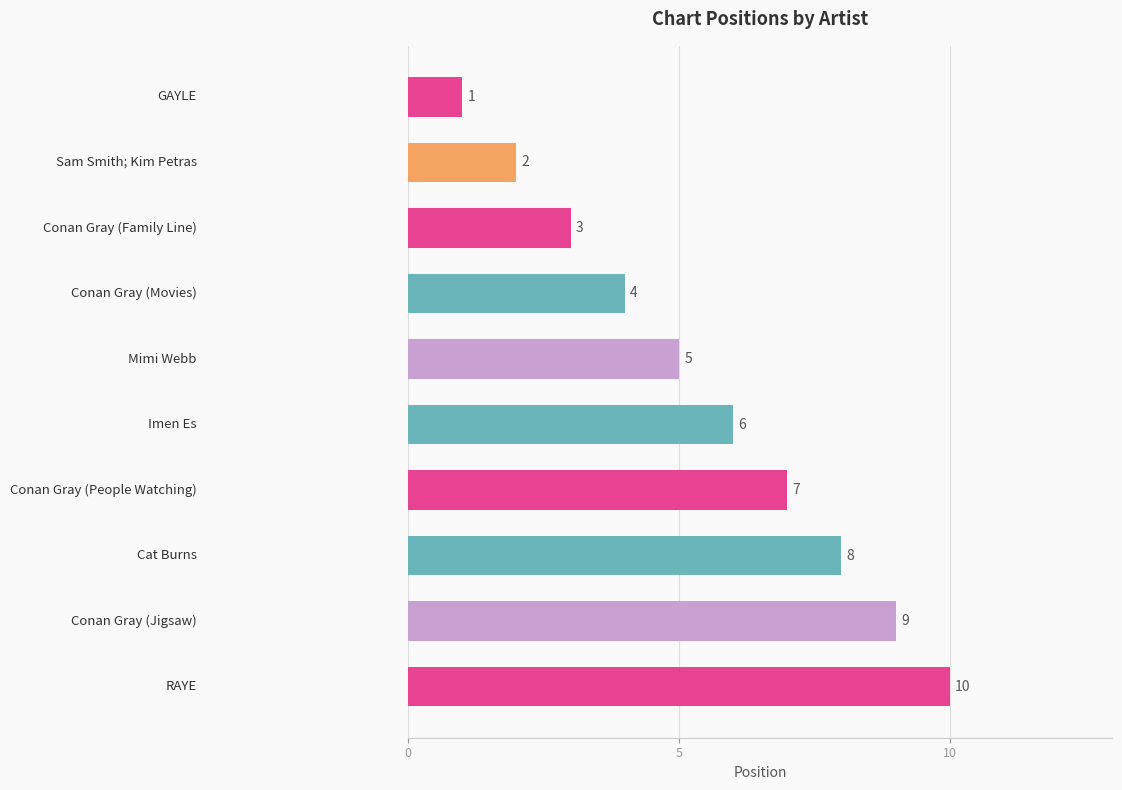

Count the values in the range 3 to 8.

6